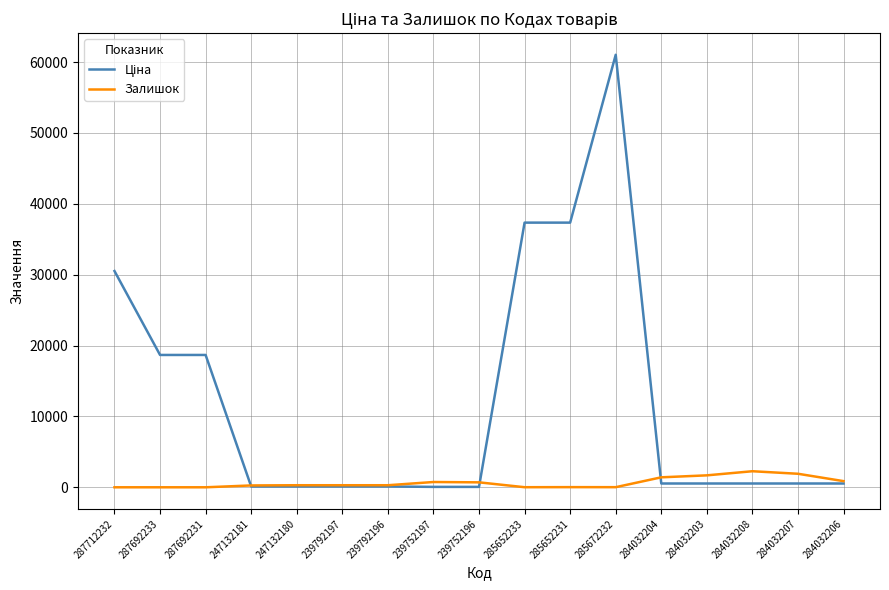

What is the greatest value displayed?

61024.7